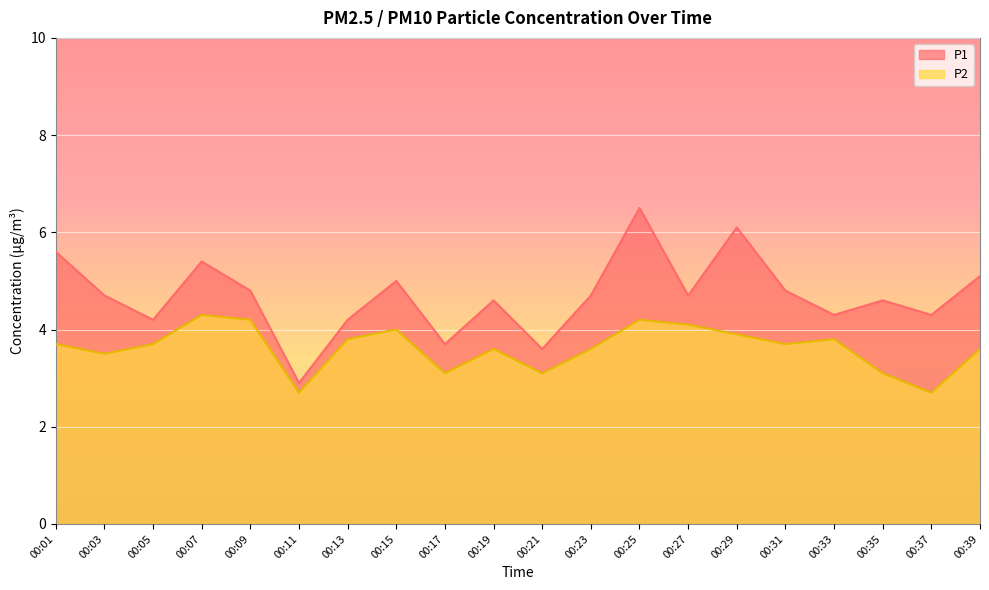

Which category has the lowest value in the P2 series?

00:11